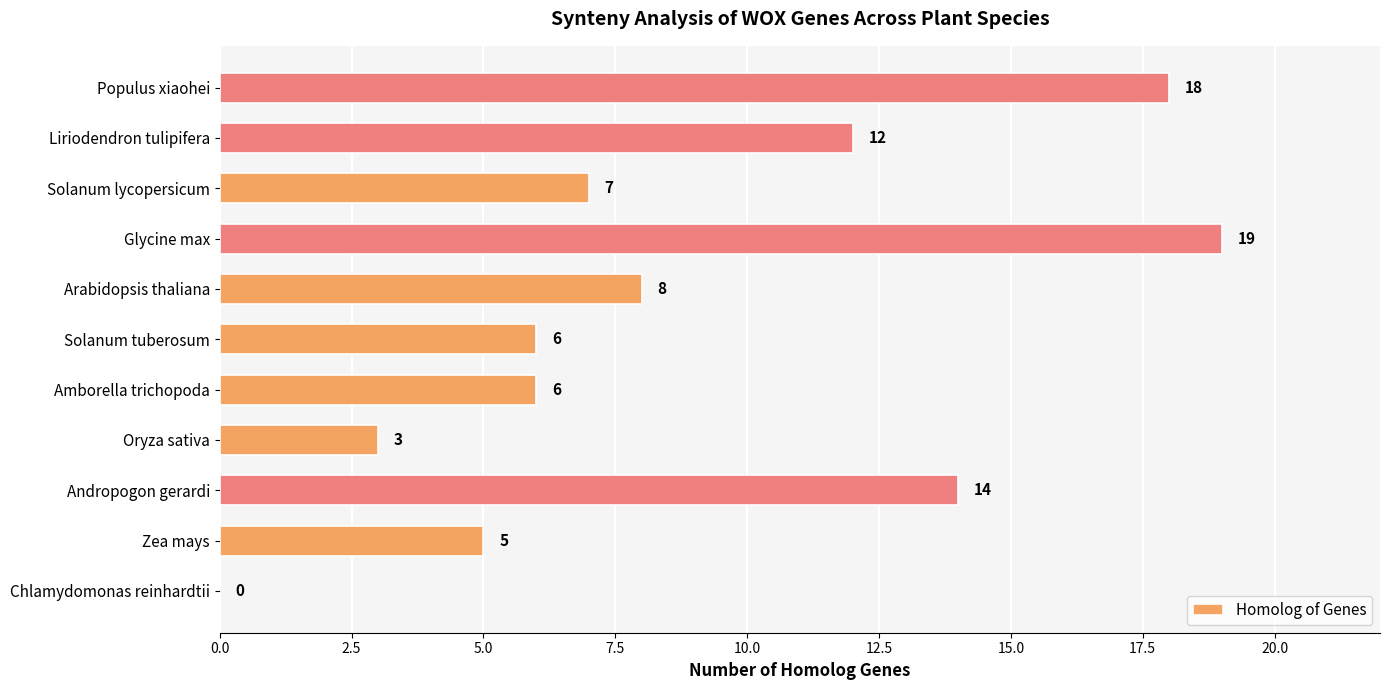

What is the change in value from Solanum tuberosum to Solanum lycopersicum?

+1